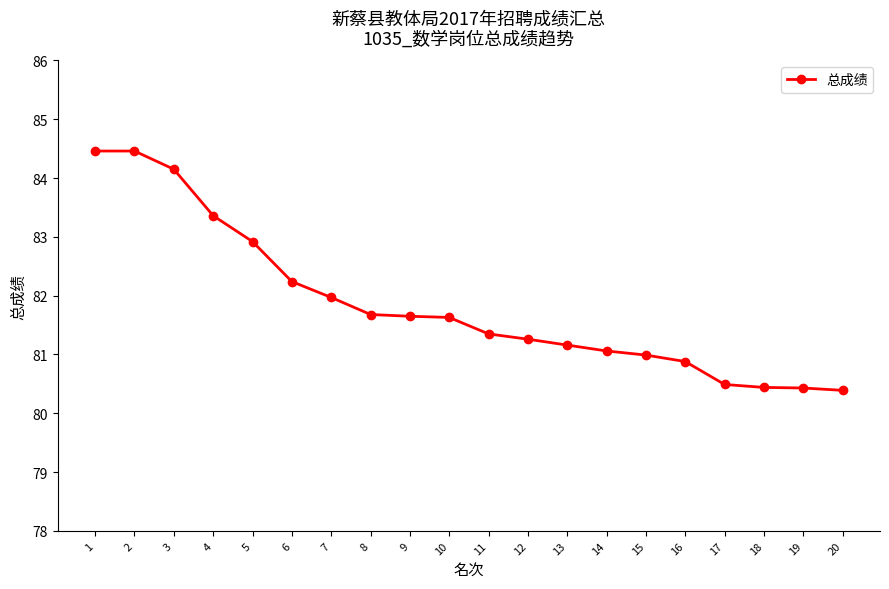

What is the sum of all values?

1637.0